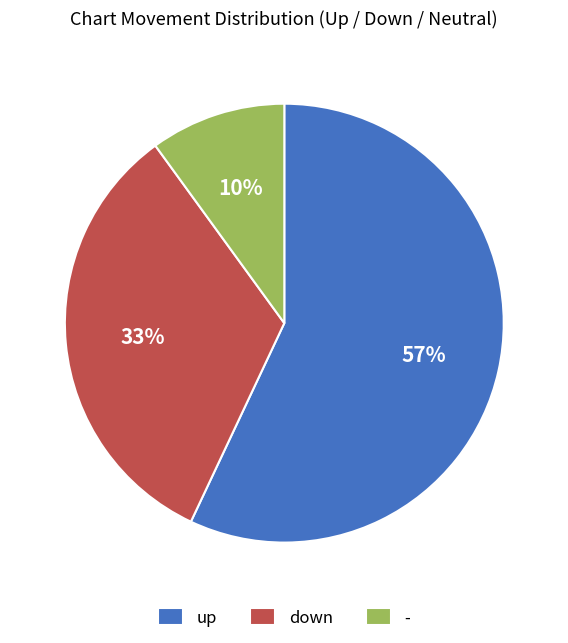

Is there a majority slice in this chart?

Yes